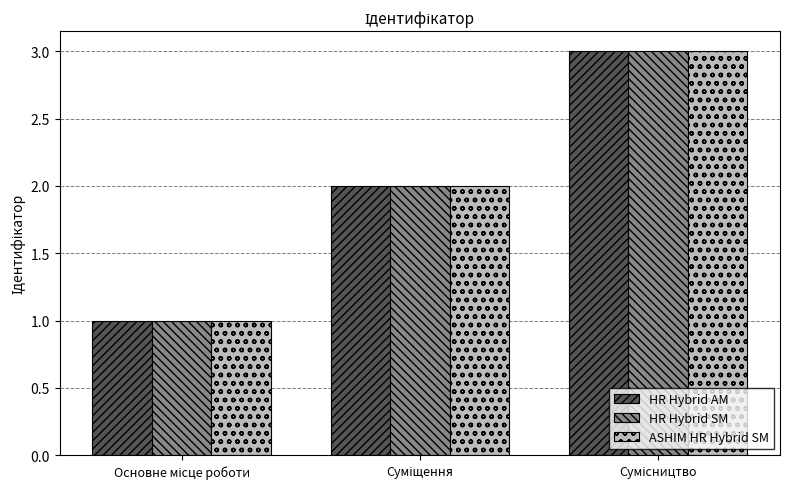

What is the average value of the HR Hybrid SM series?

2